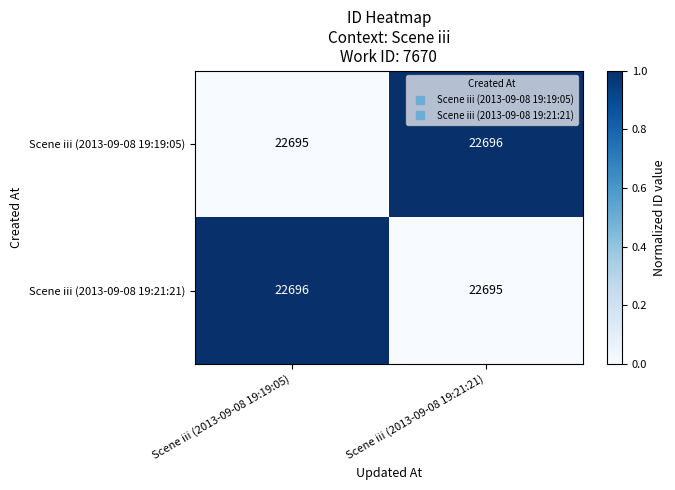

List the labels in order of Scene iii (2013-09-08 19:19:05) value, largest first.

Scene iii (2013-09-08 19:21:21), Scene iii (2013-09-08 19:19:05)